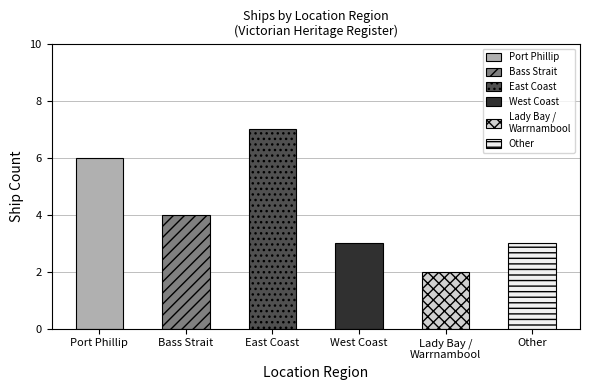

What is the label of the 6th bar from the right?

Port Phillip